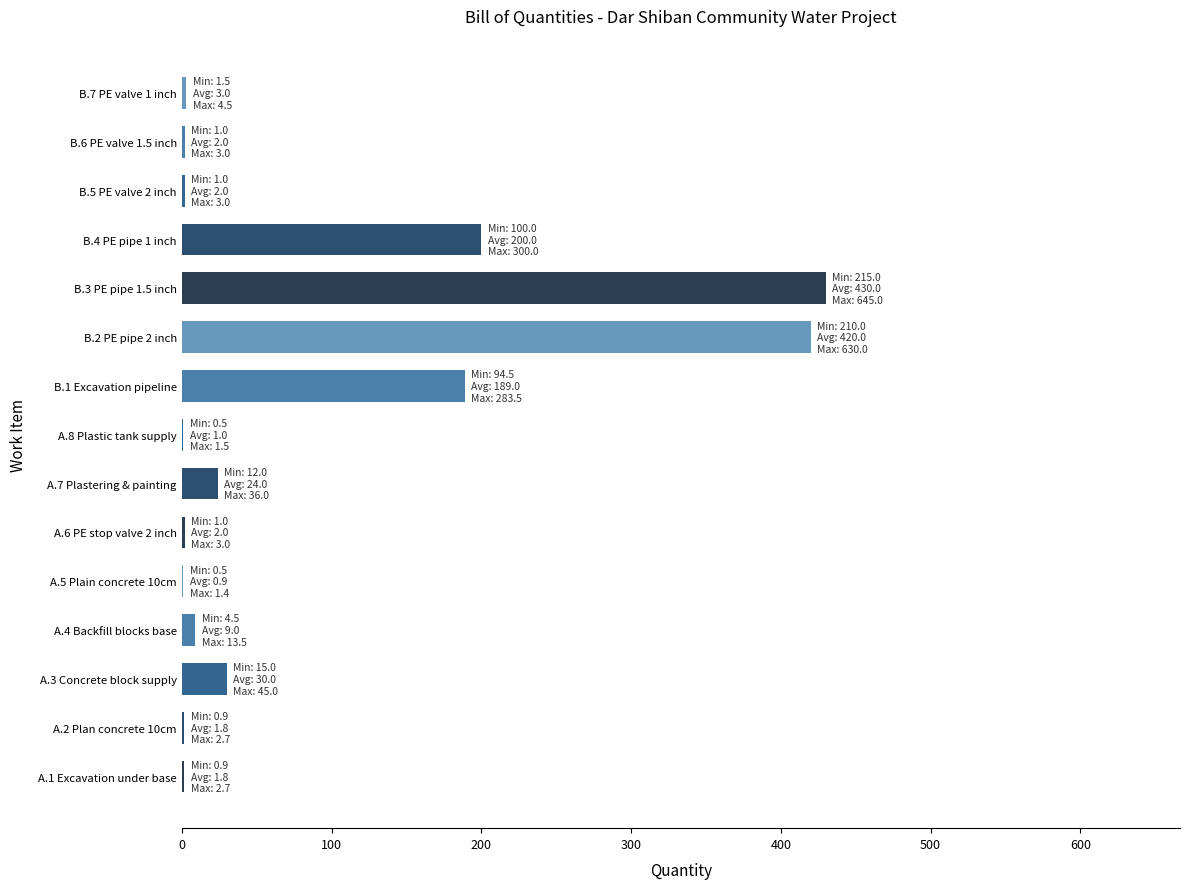

The value at B.4 PE pipe 1 inch is 280.0. True or false?

False